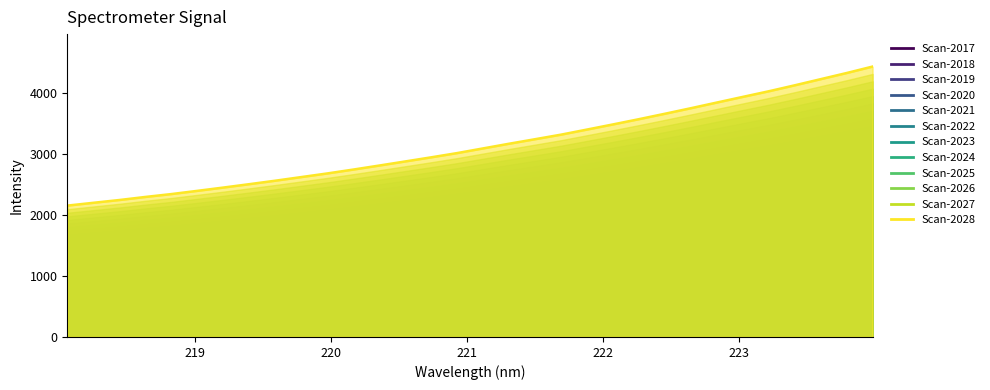

What is the difference between the values at 220.9264 and 223.2172?

1011.3